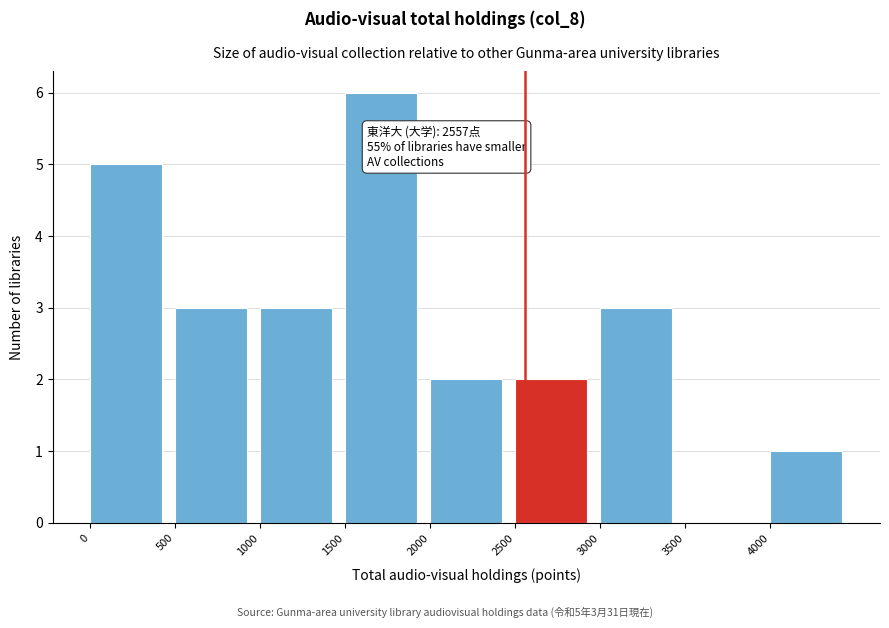

Which range on the x-axis has the tallest bar?

1500 to 2000